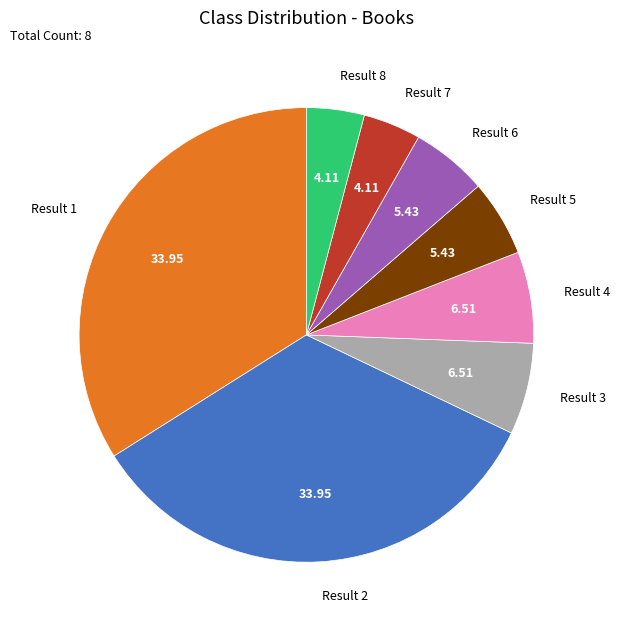

Between Result 5 and Result 4, which is larger?

Result 4